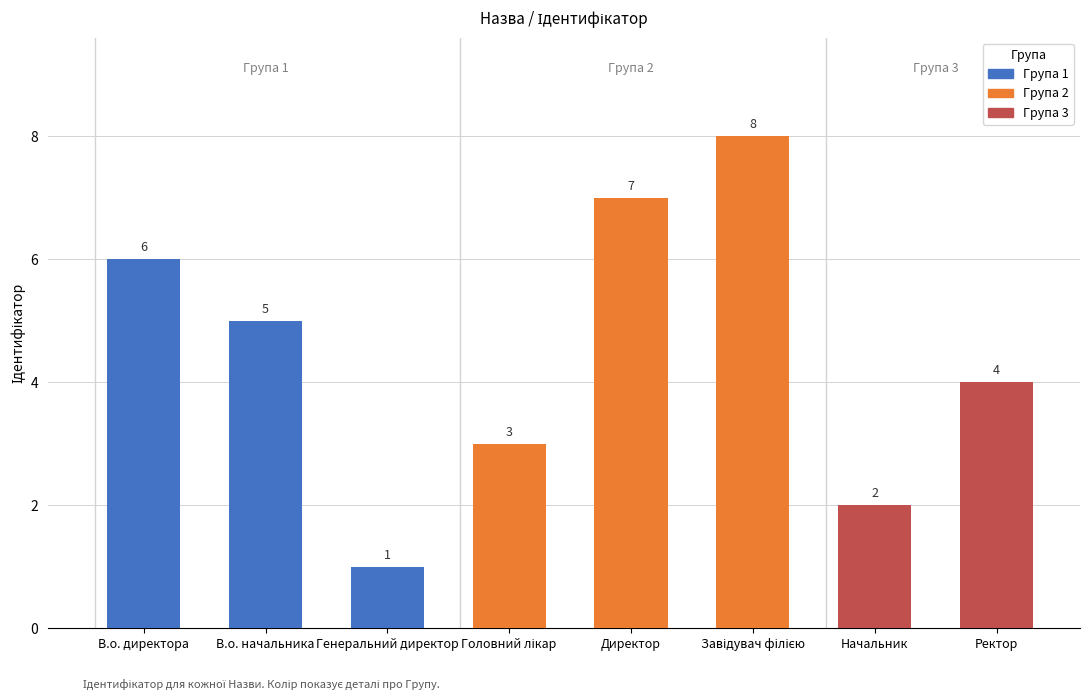

What is the change in value from Генеральний директор to Ректор?

+3